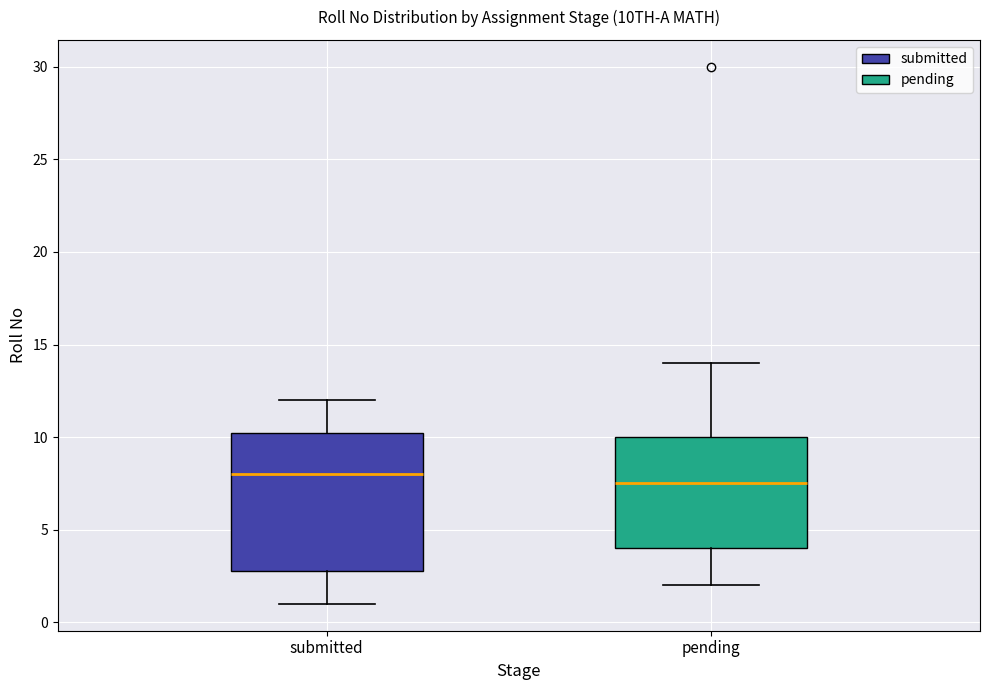

Reading left to right, read every box against the y-axis: the position of its median line, the range the box covers, and the ends of its whiskers. The values are not printed on the chart, so give them approximately, as read against the axis.

submitted: median 8.0, box 3.0 to 10.5, whiskers 1.0 to 12.0
pending: median 7.5, box 4.0 to 10.0, whiskers 2.0 to 14.0